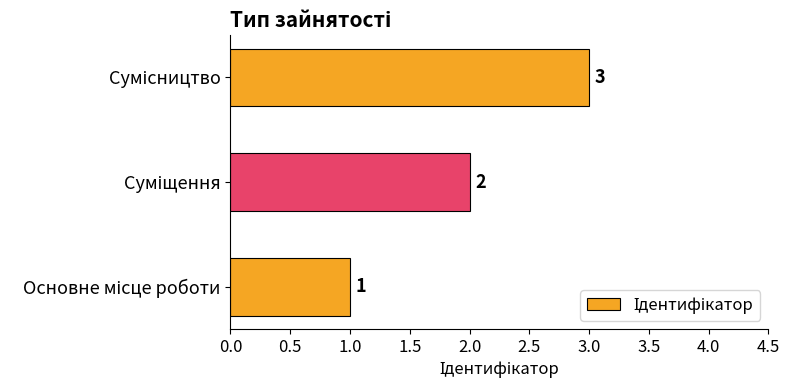

Count the values in the range 1 to 3.

3